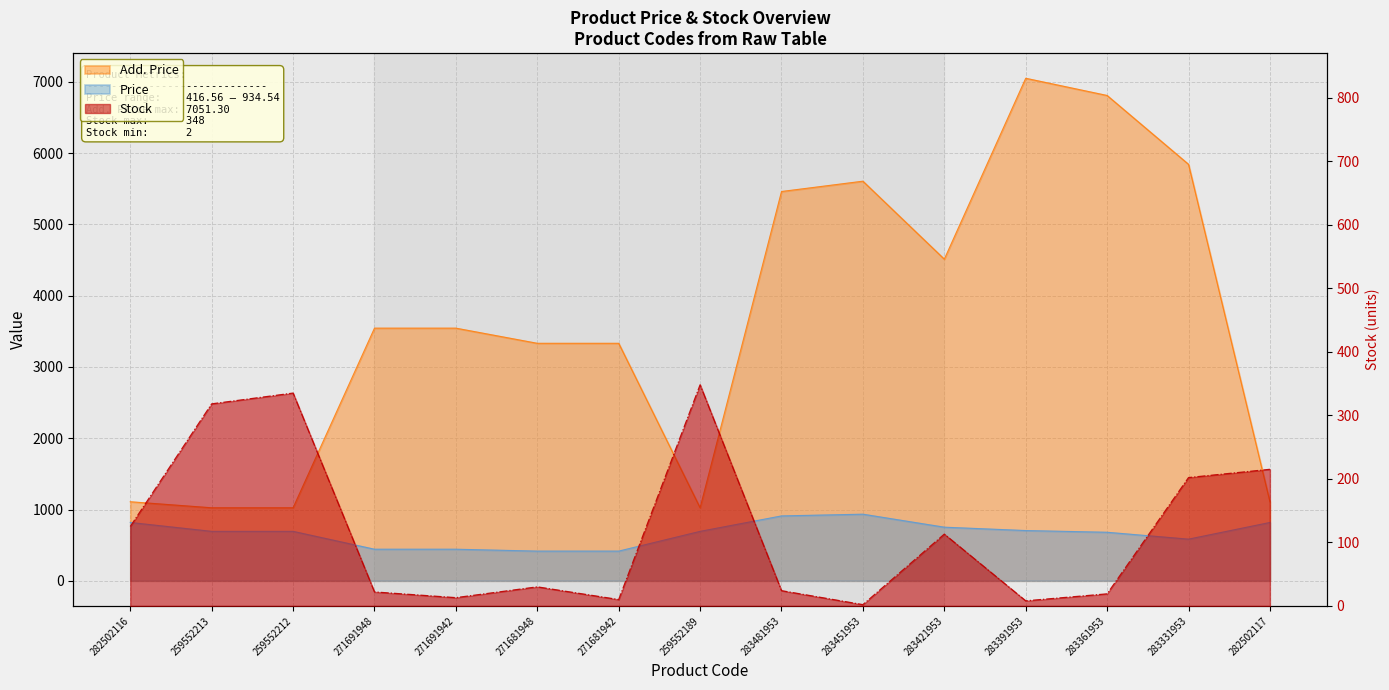

Which category has the highest value in the Stock series?

259552189